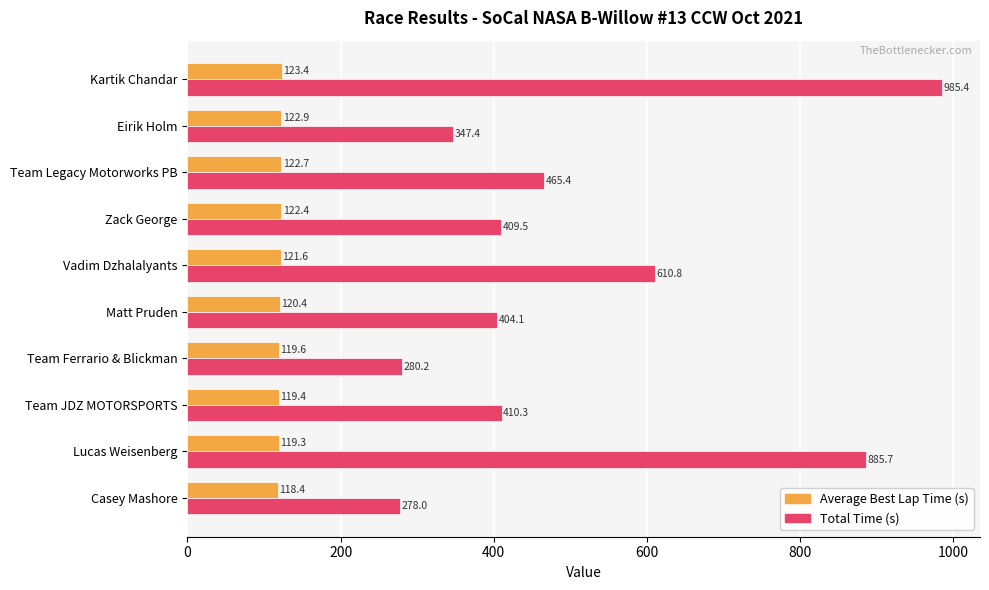

What is the highest value of the Total Time (s) series?

985.4